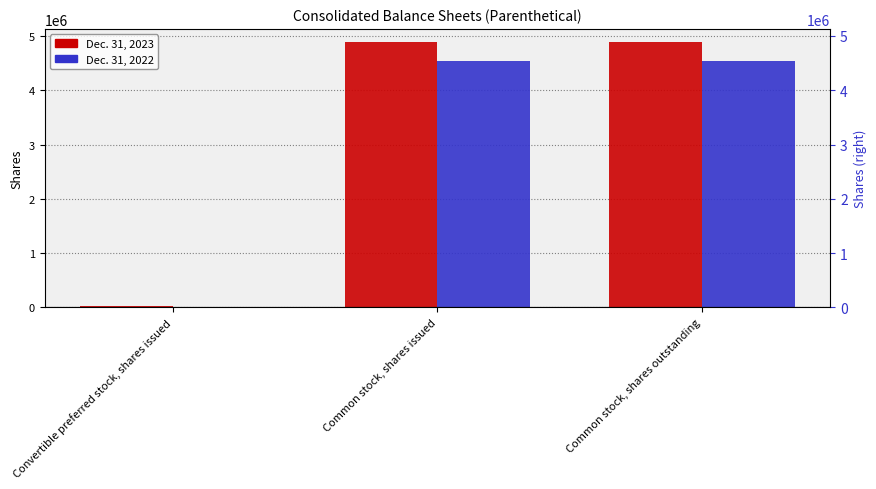

How many categories are shown in the chart?

3